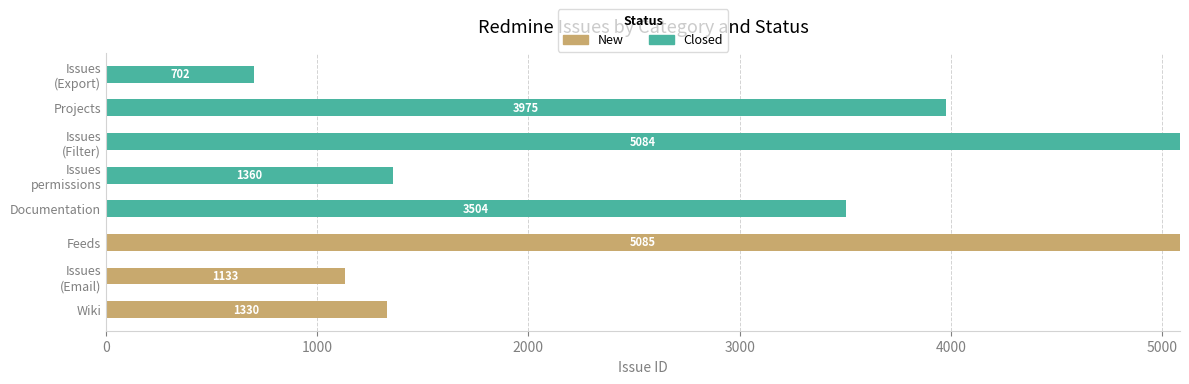

At which category is the sum across all series the highest?

Feeds